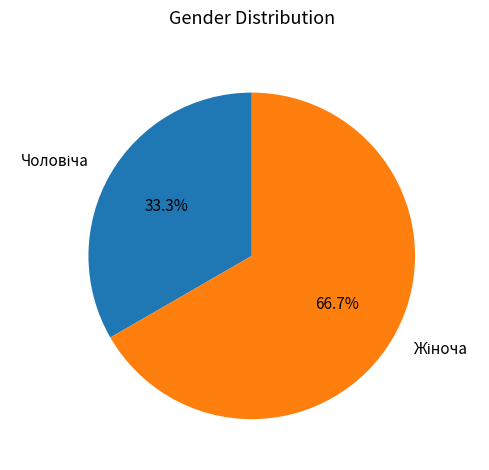

Is there a majority slice in this chart?

Yes